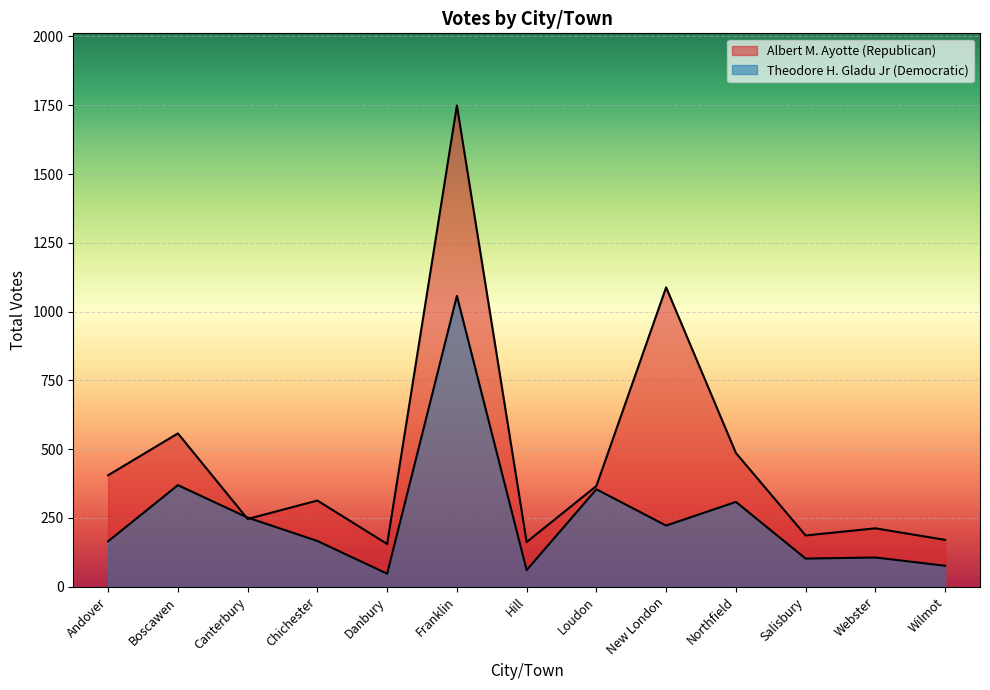

Rank the series by their average value, from lowest to highest.

Theodore H. Gladu Jr (Democratic), Albert M. Ayotte (Republican)